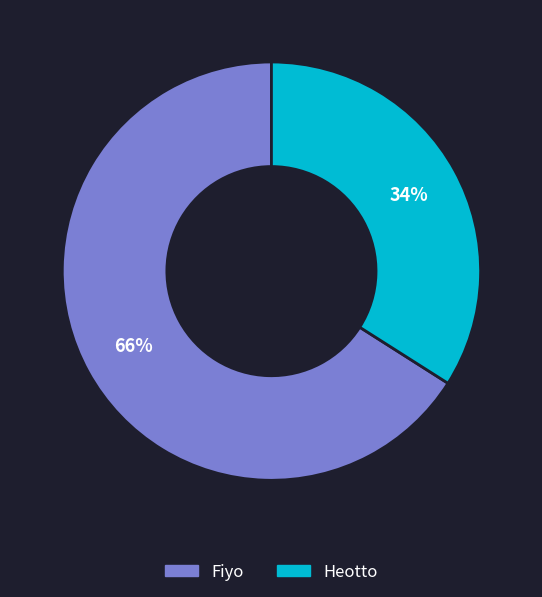

To the nearest percent, what is the difference between the Heotto and Fiyo slice percentages?

32%